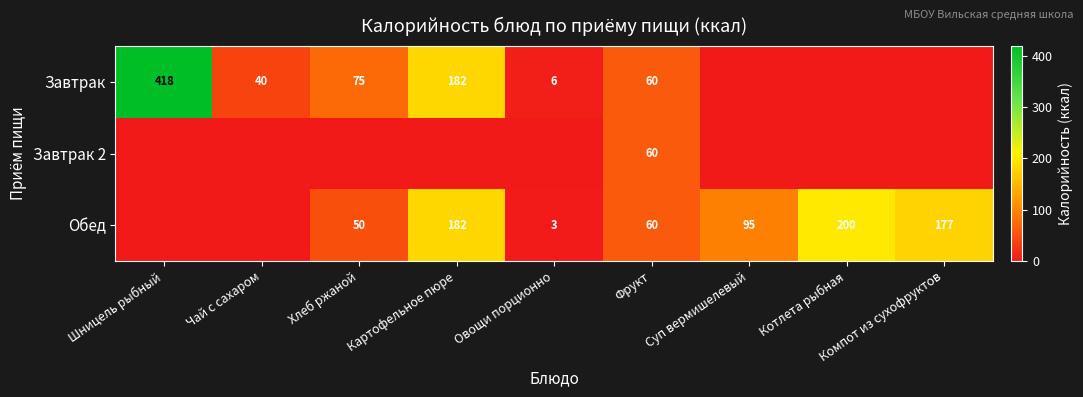

What is the greatest value displayed?

418.5